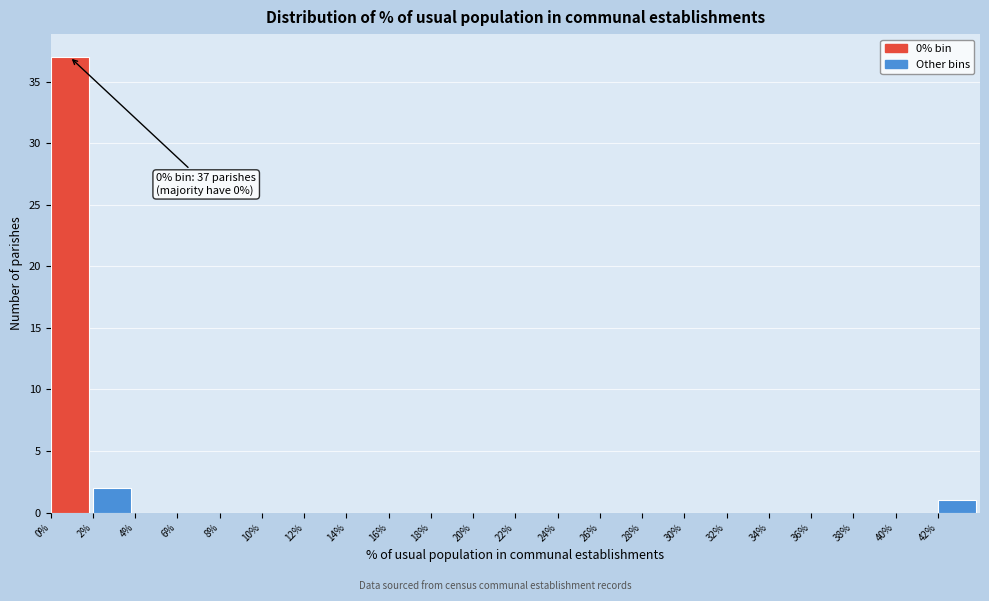

Over which range of the x-axis is the bar tallest?

0 to 2